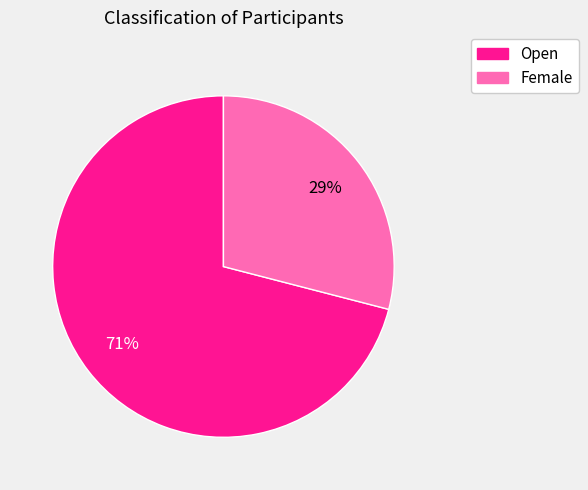

Does Open account for over 50% of the chart?

Yes